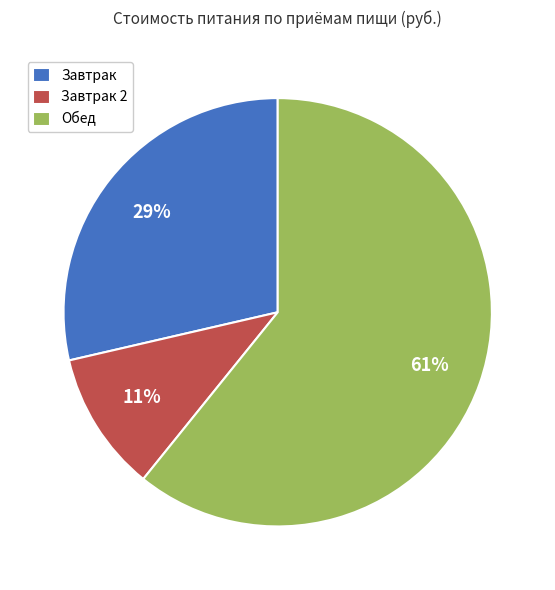

Is there a majority slice in this chart?

Yes